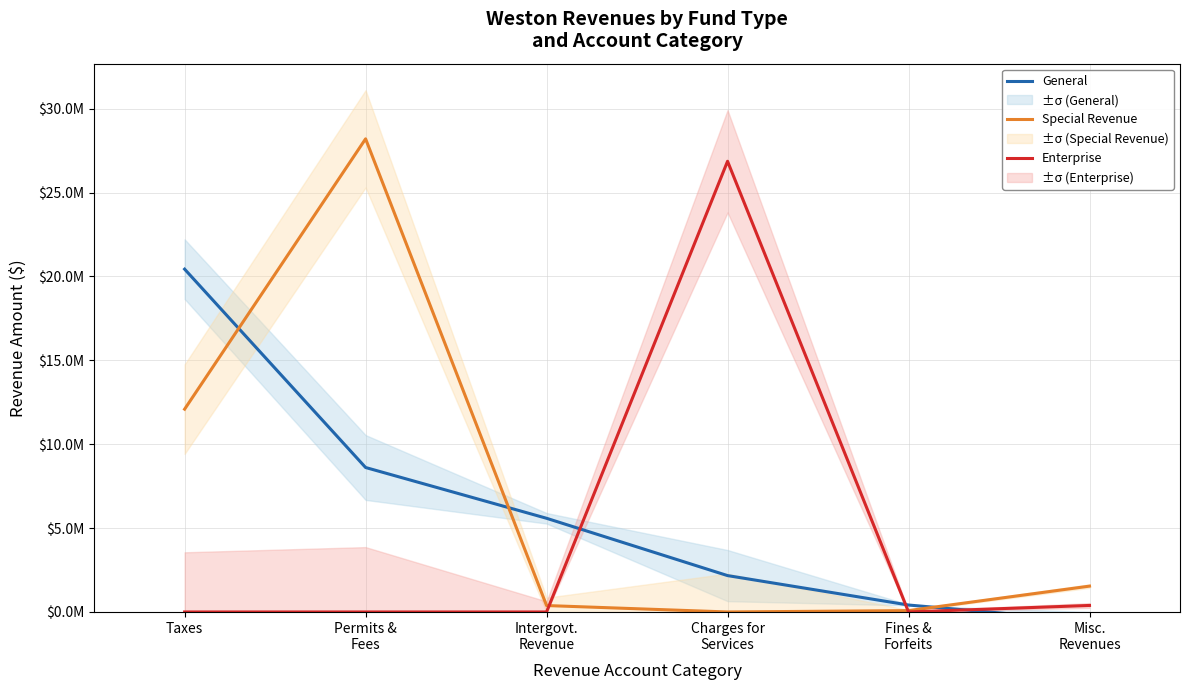

Does the chart have visible grid lines?

Yes